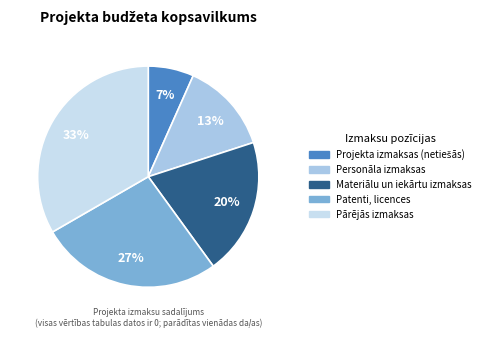

Approximately how many times larger is the value at Personāla izmaksas compared to Materiālu un iekārtu izmaksas?

0.7